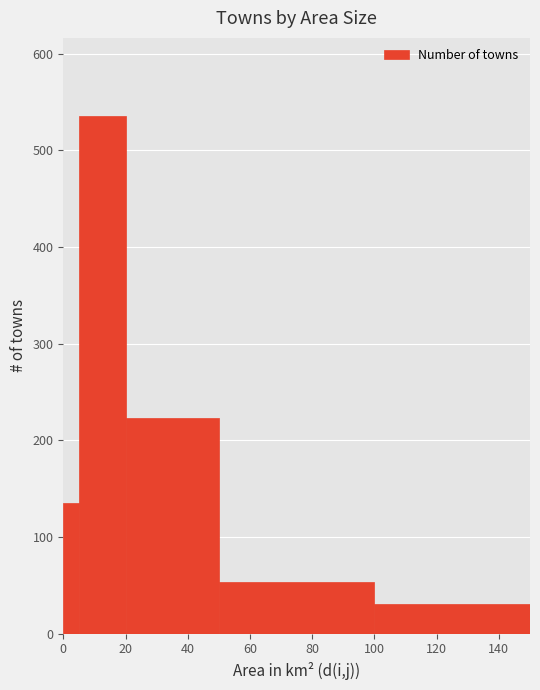

Read against the x-axis, roughly where is the centre of the tallest bar?

12